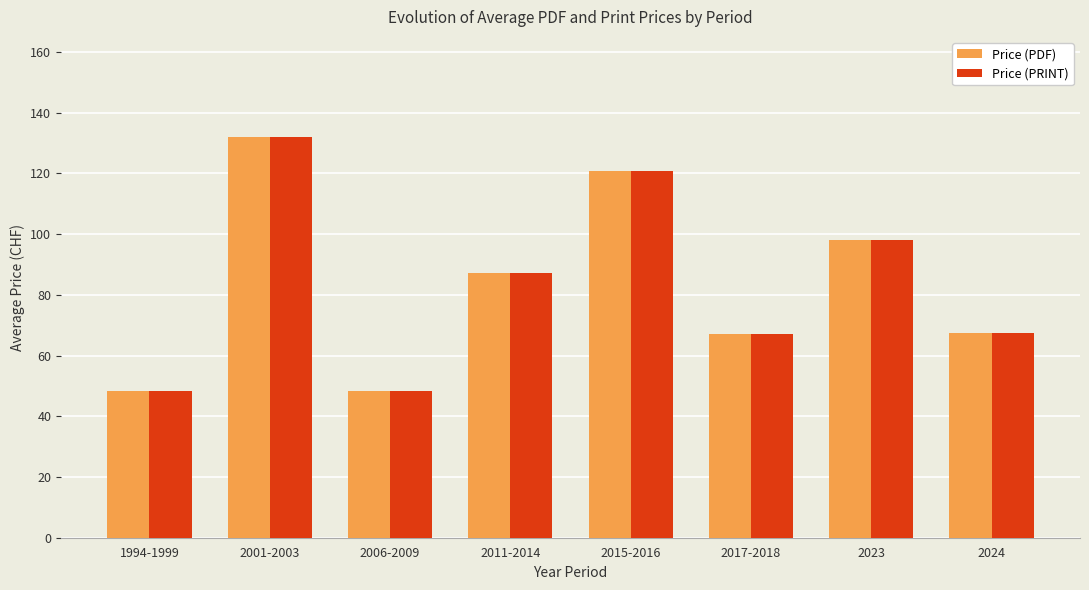

Does the chart contain stacked bars?

No